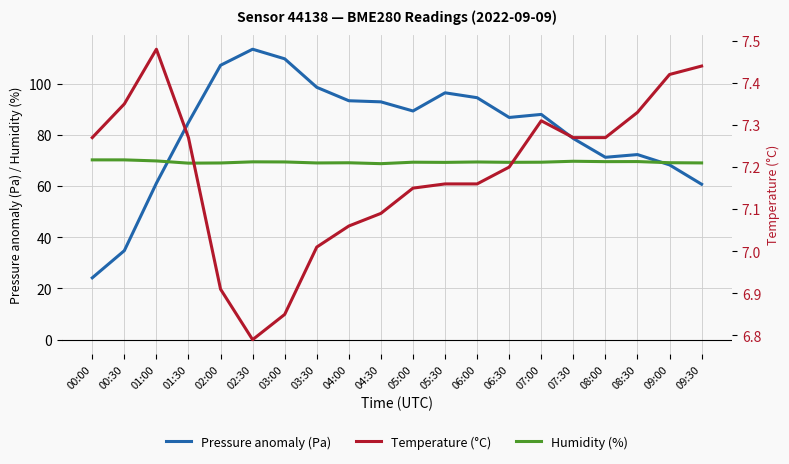

How many times do Humidity (%) and Pressure anomaly (Pa) cross each other?

2